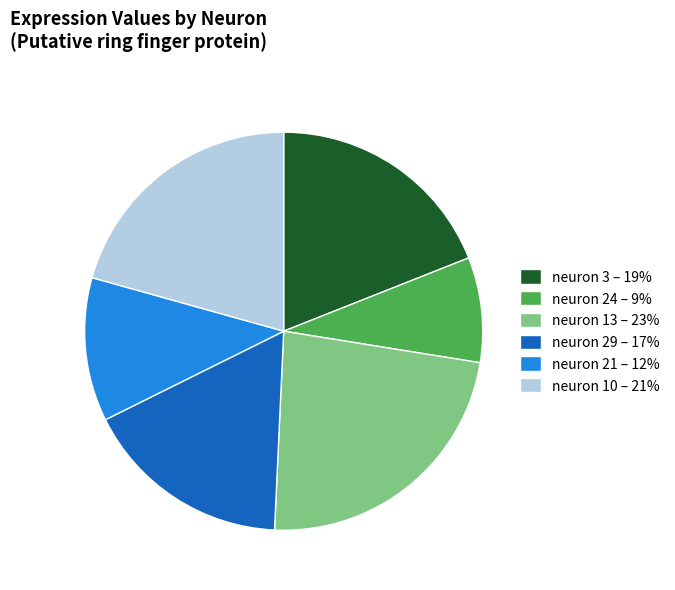

Combined, do neuron 13 – 23% and neuron 10 – 21% account for over 50%?

No